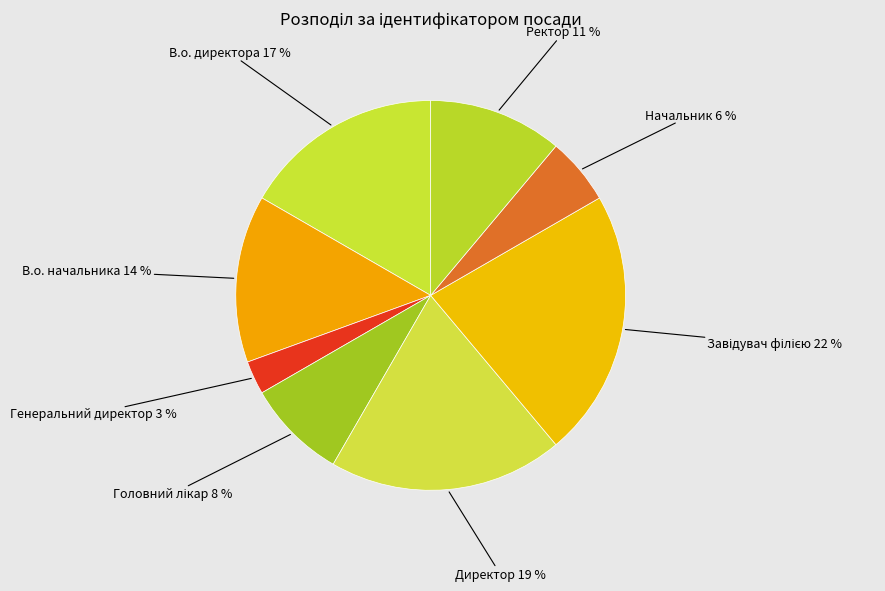

Which has a higher value, В.о. начальника or В.о. директора?

В.о. директора